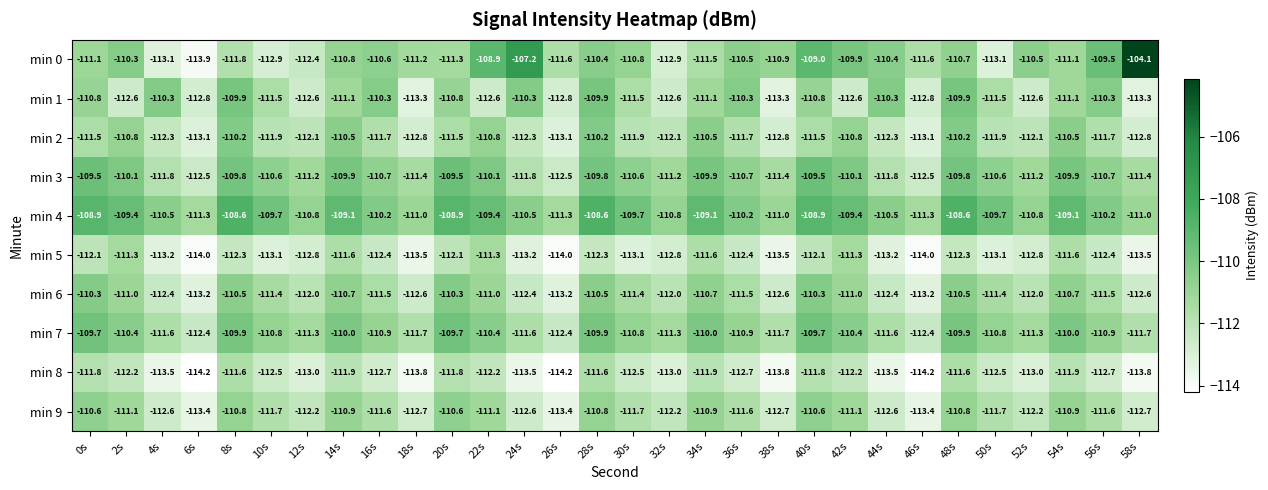

The value of min 6 at 58s is -176.0. True or false?

False